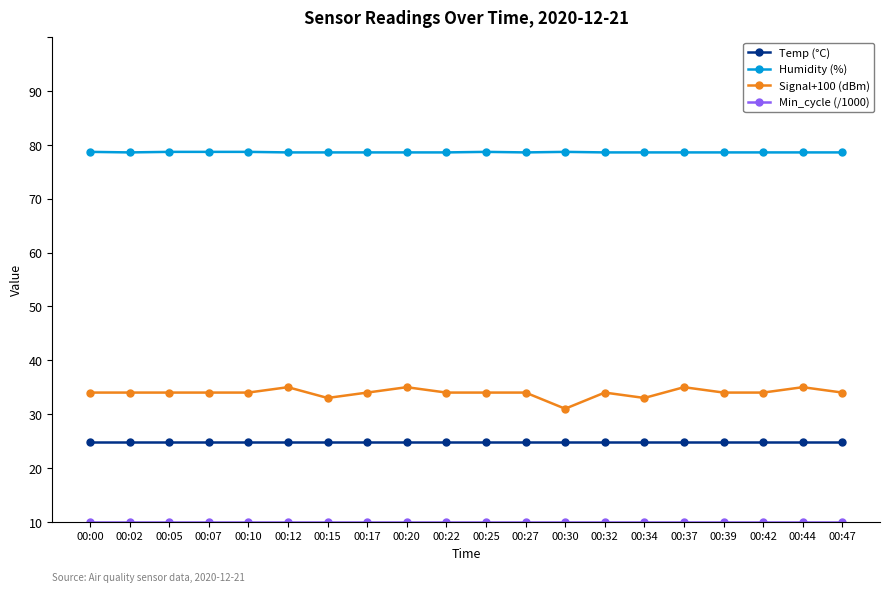

What is the difference between the highest and lowest values at 00:32?

68.6